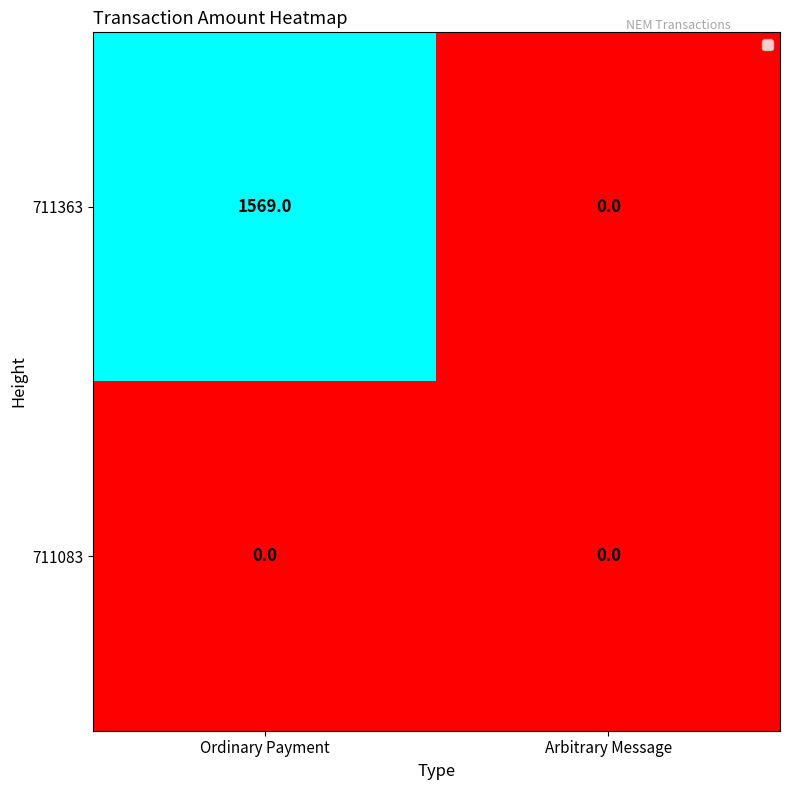

What is the sum of all 711363 values?

1569